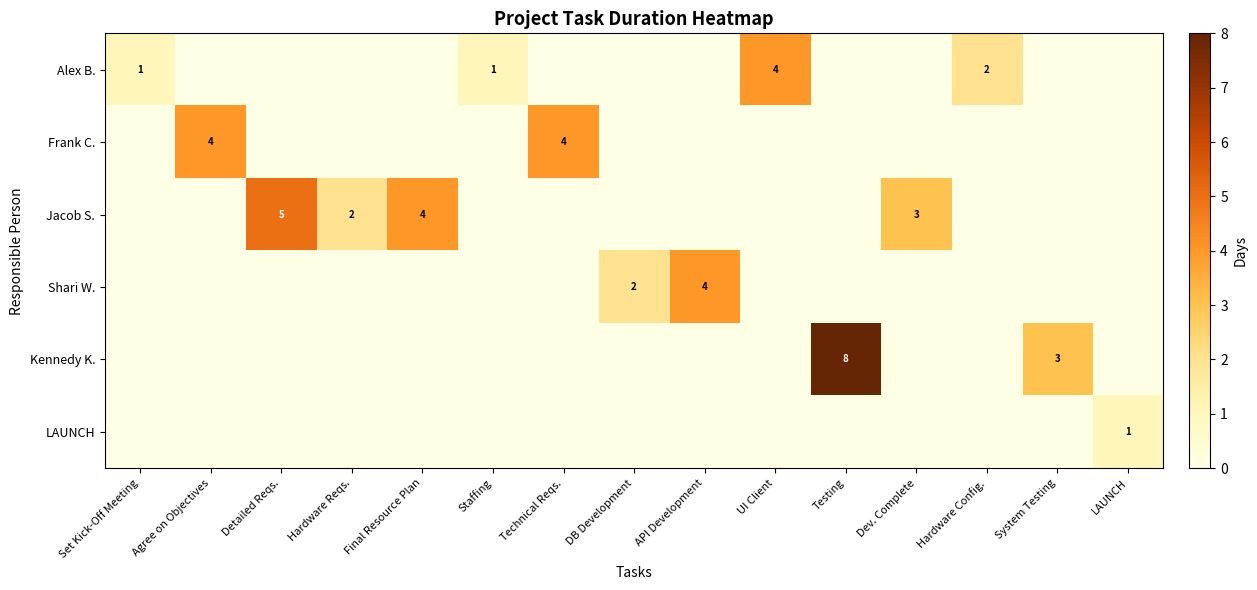

At how many categories does at least one series exceed 4?

2